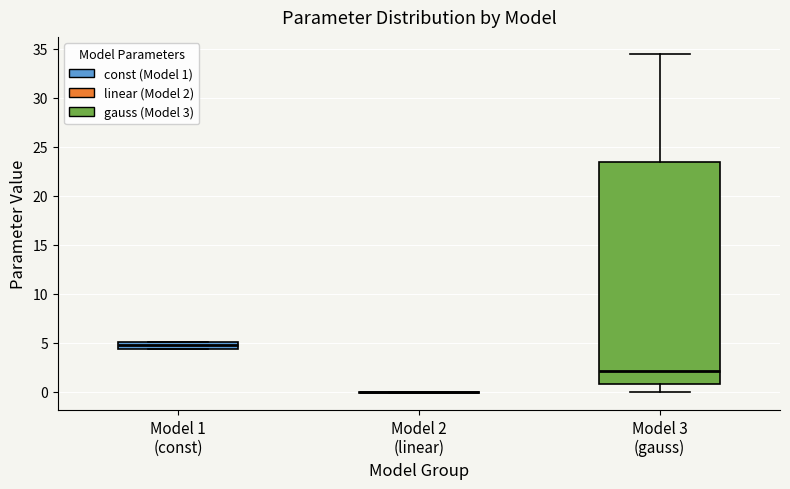

Comparing the boxes themselves (not the whiskers), which one is the tallest?

Model 3 (gauss)